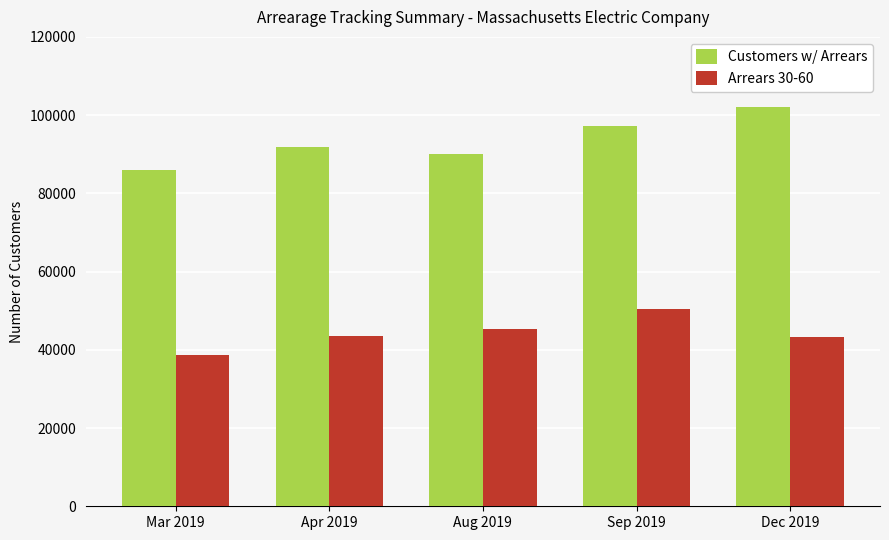

What is the total value across all series at Aug 2019?

135495